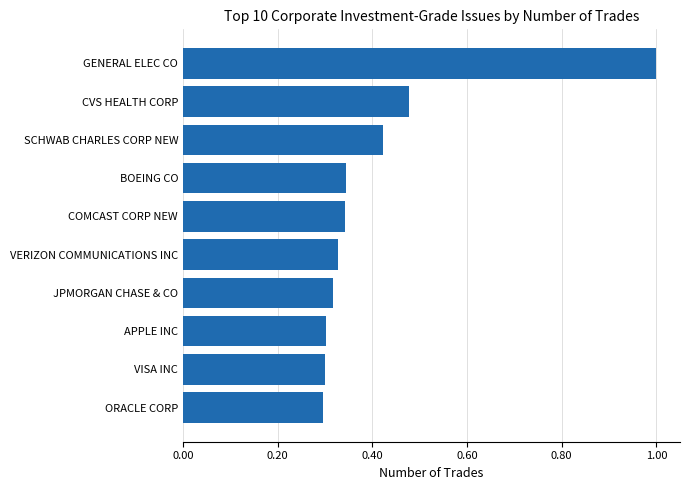

Between CVS HEALTH CORP and JPMORGAN CHASE & CO, which is larger?

CVS HEALTH CORP